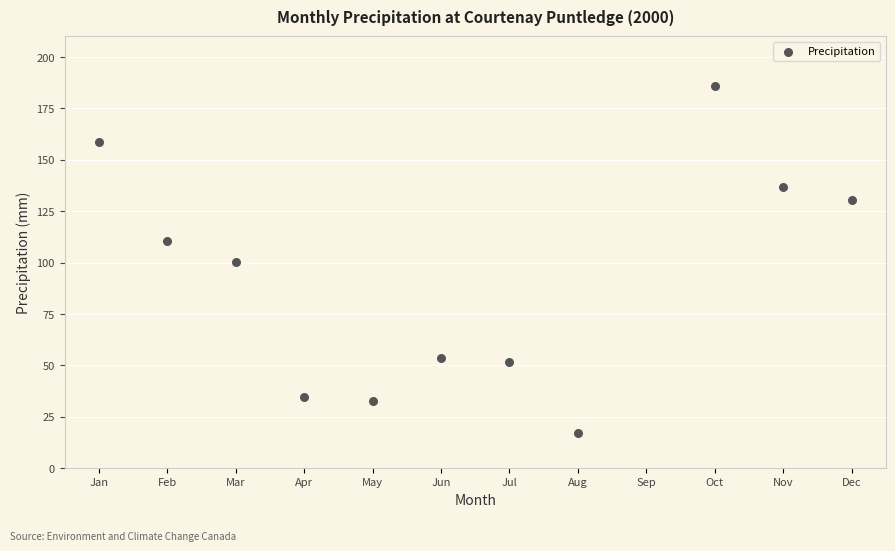

What is the range of Y values (max minus min)?

168.7